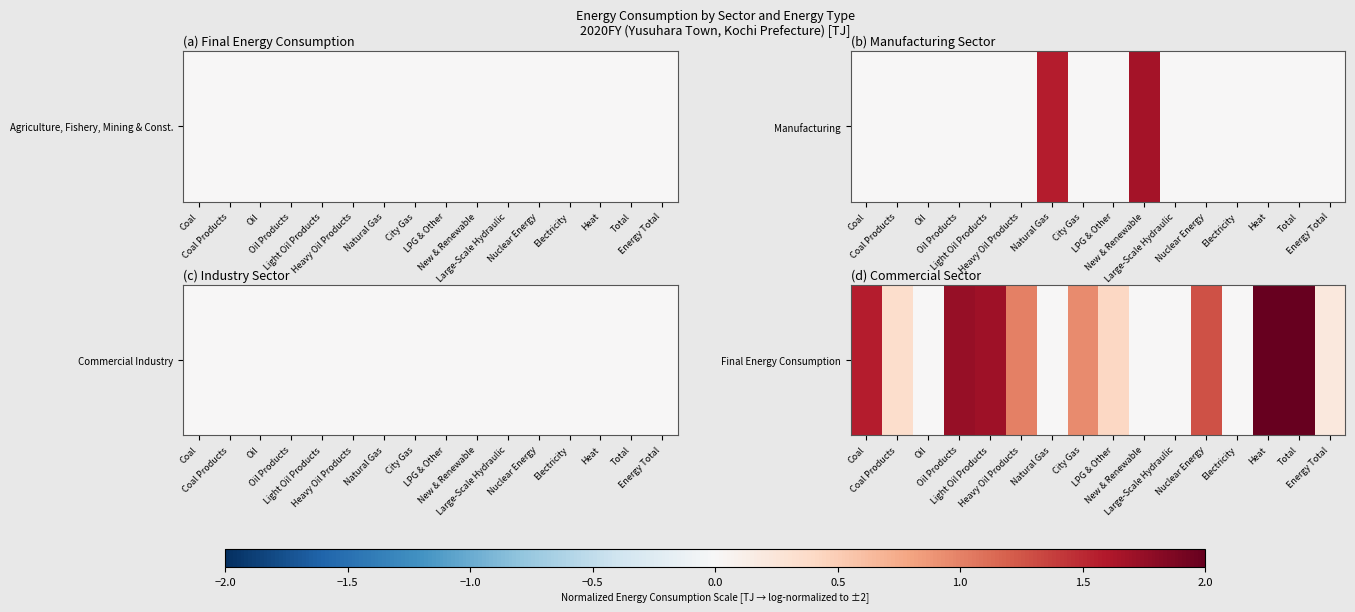

How many values are above zero?

11